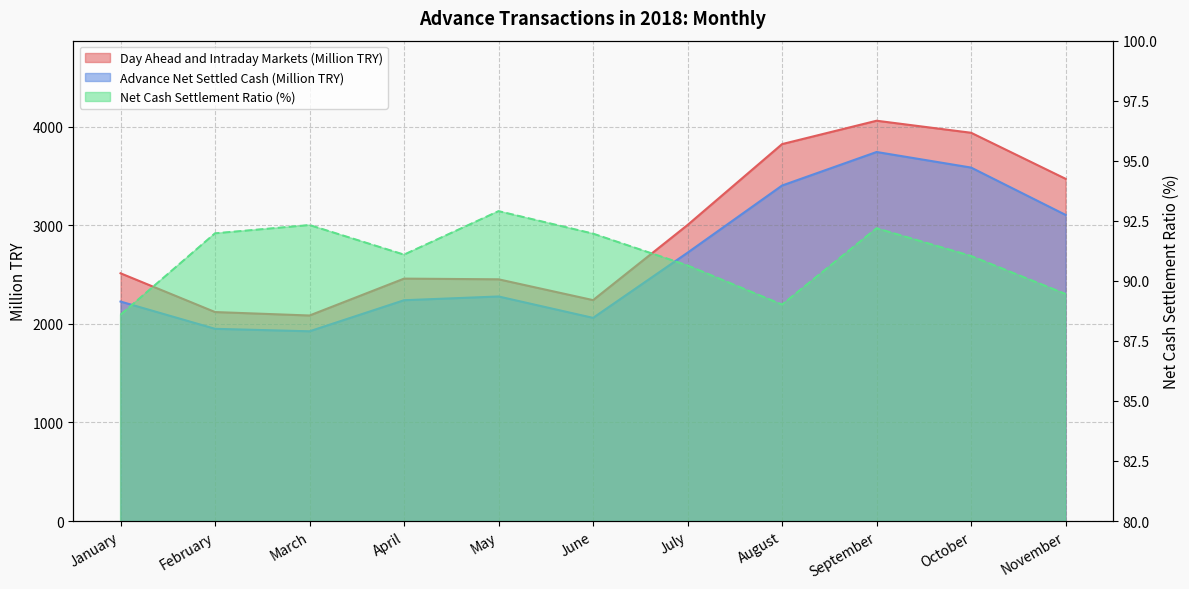

Between November and July, which is larger?

November